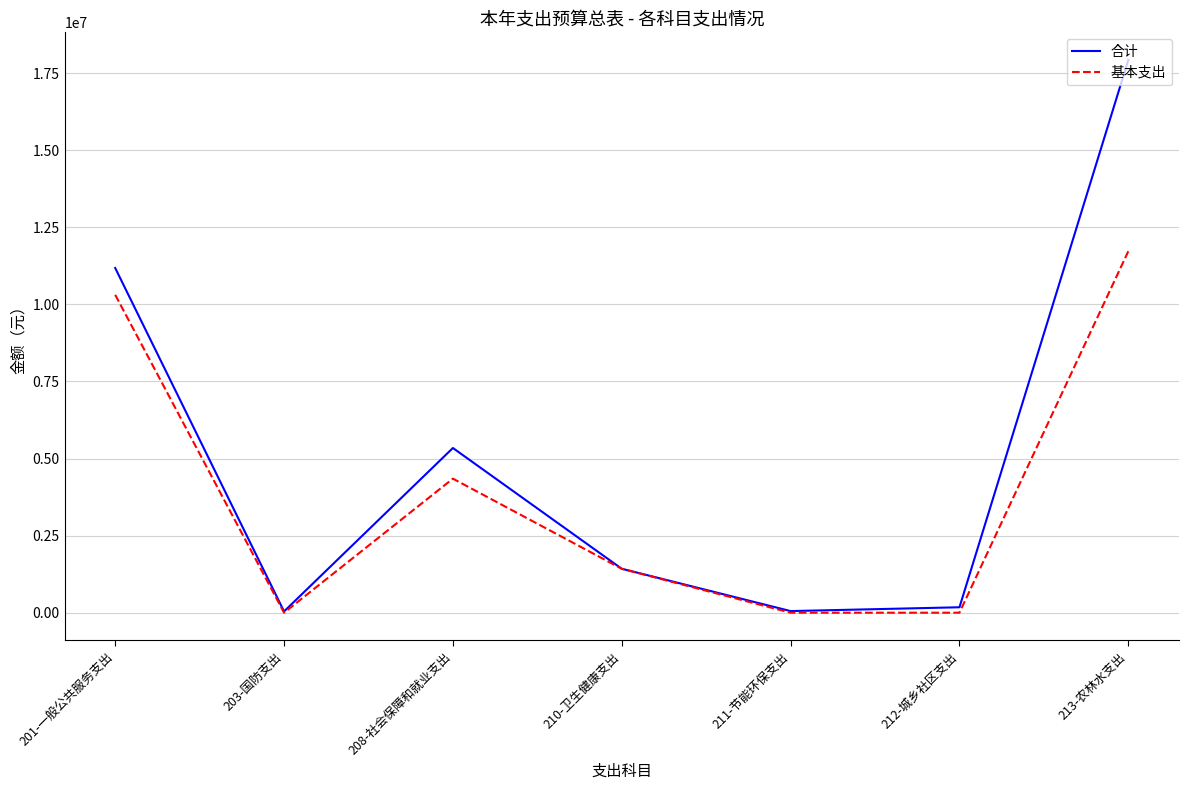

Is the value of 合计 at 201-一般公共服务支出 greater than the value of 基本支出 at 212-城乡社区支出?

Yes